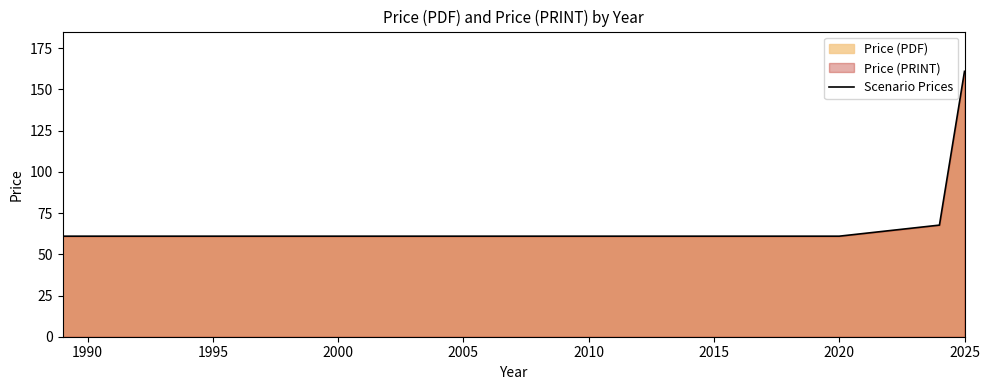

What is the sum of all values?

777.7